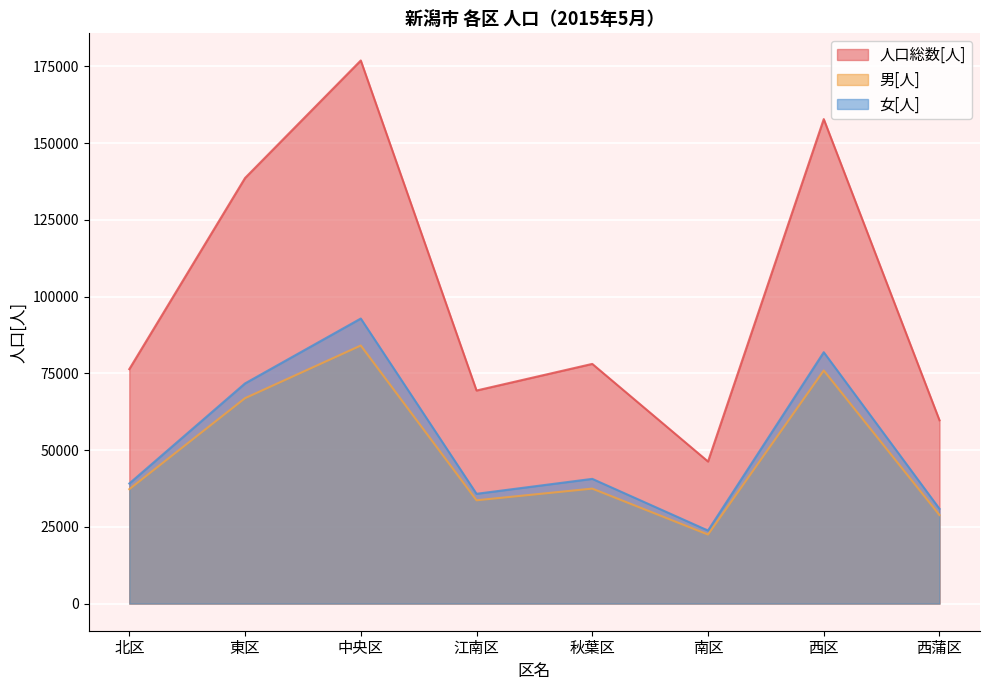

List the labels in order of 女[人] value, largest first.

中央区, 西区, 東区, 秋葉区, 北区, 江南区, 西蒲区, 南区